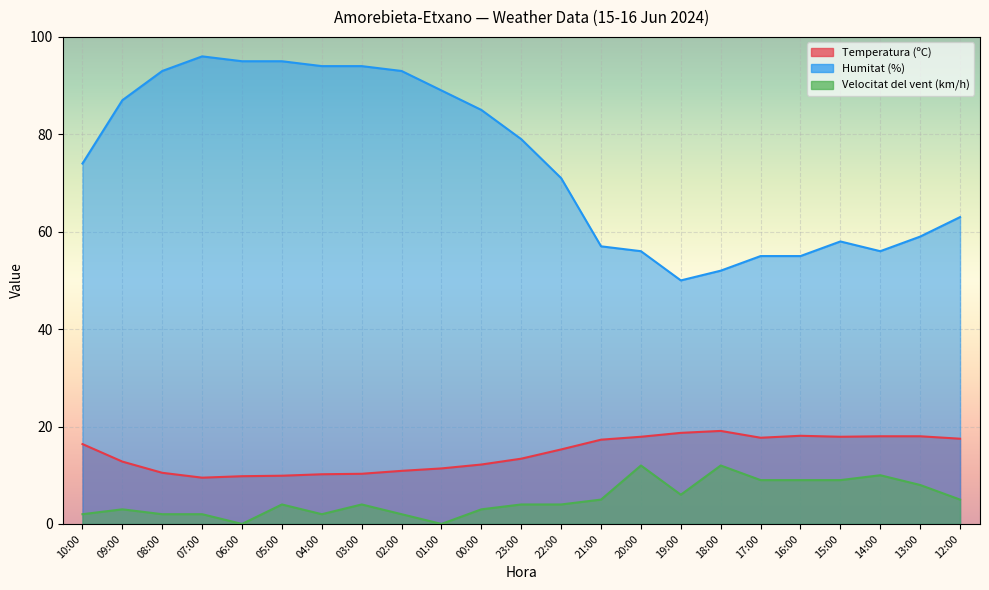

What is the sum of all Humitat (%) values?

1706.0